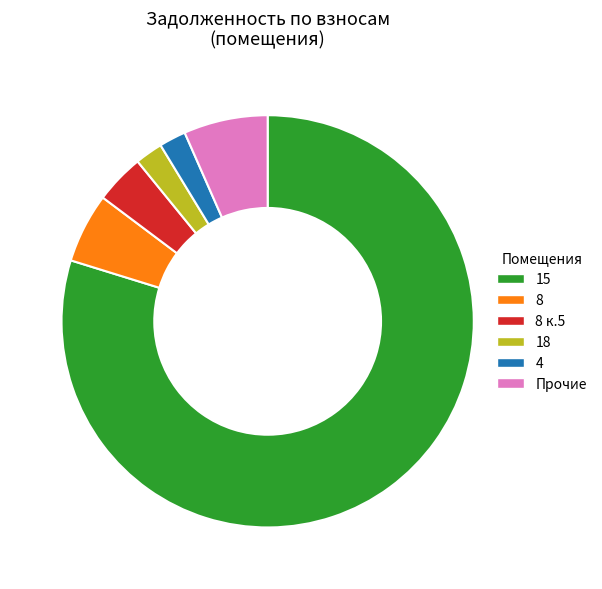

What is the majority slice?

15